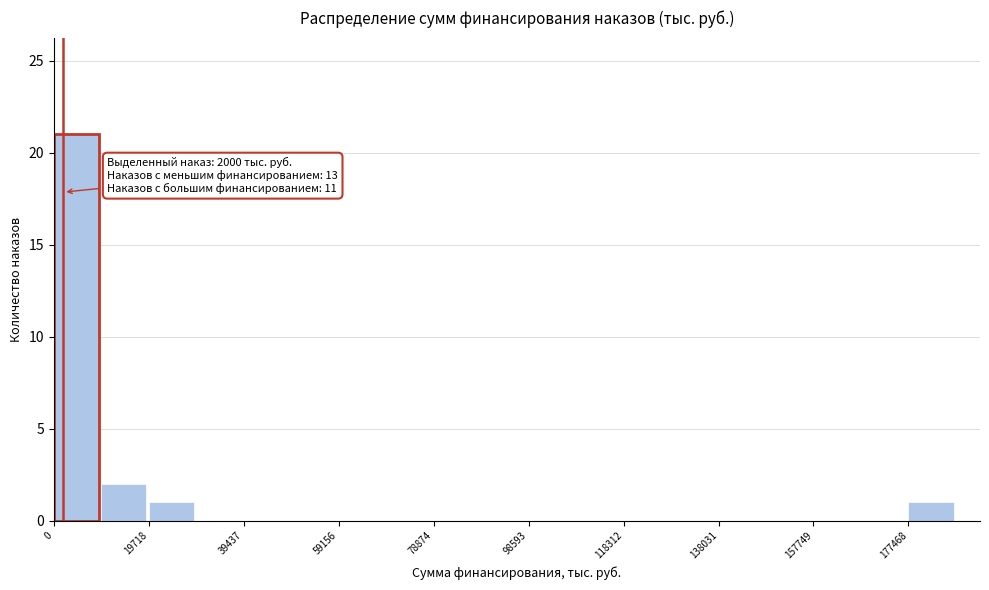

Over which range of the x-axis is the bar tallest?

0 to 10000